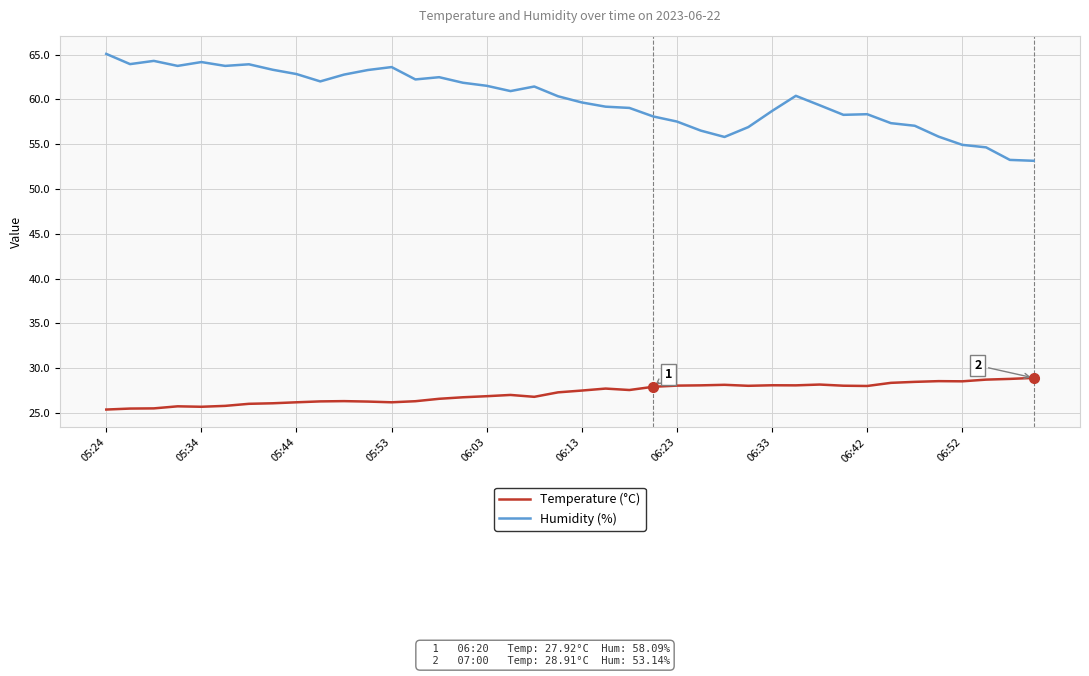

What is the smallest value displayed?

25.4